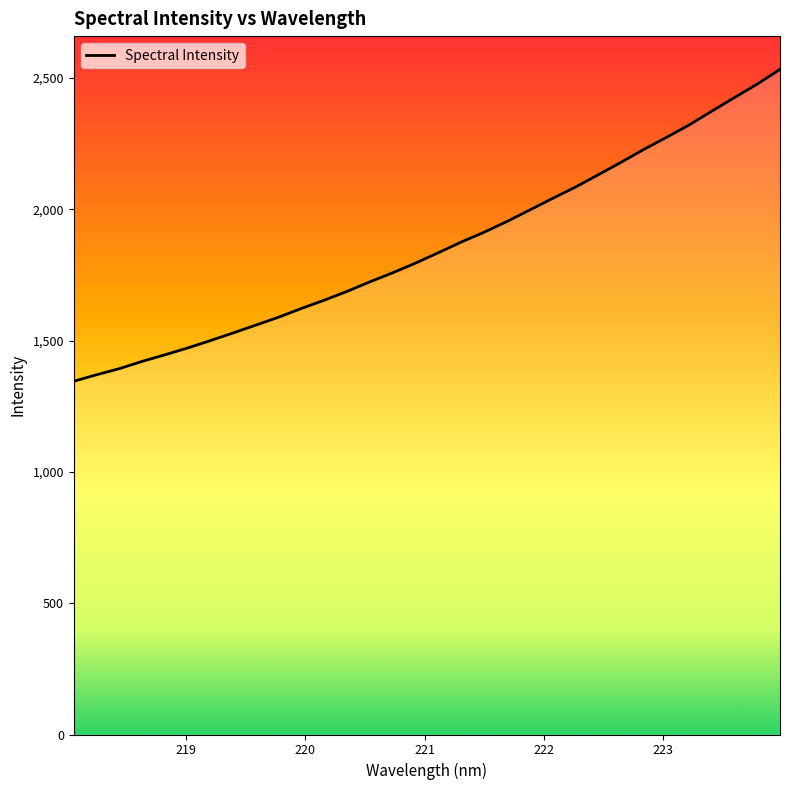

Does the chart display data point markers on the line(s)?

No